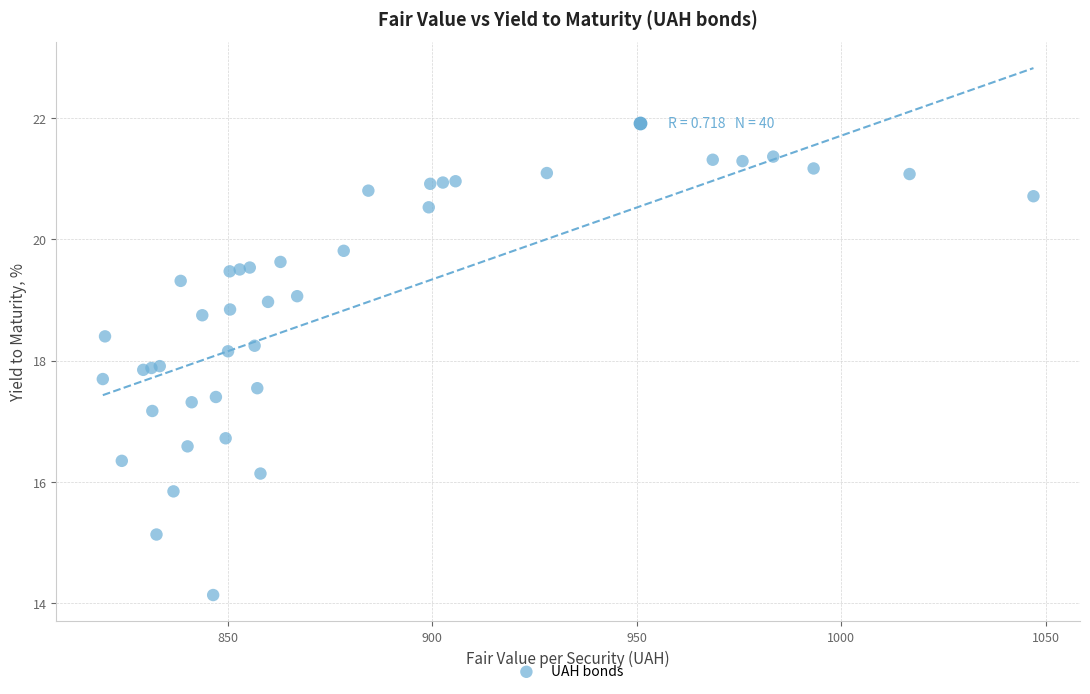

What Y value in the scatter plot is closest to 17?

17.2